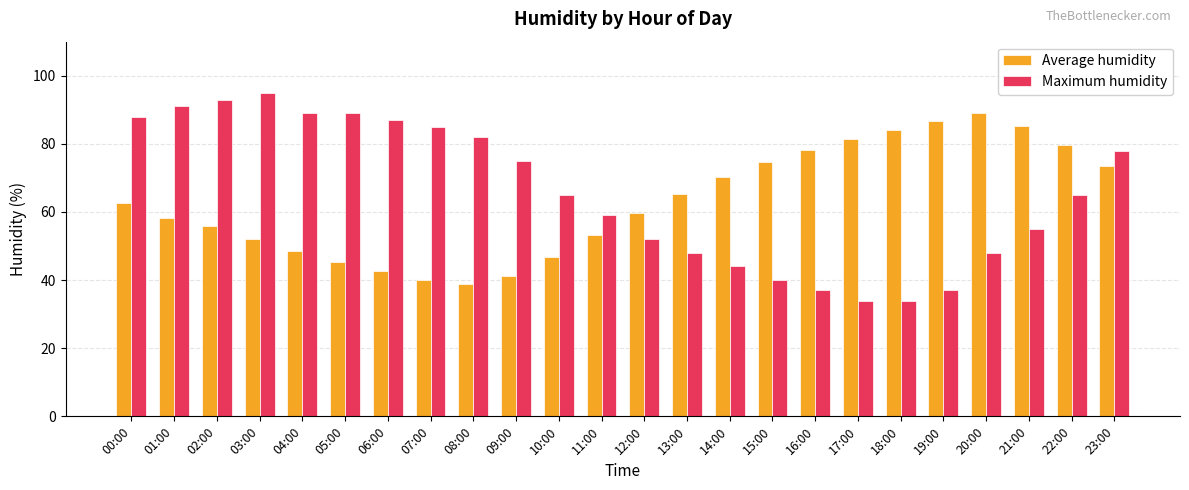

How many categories are shown in the chart?

24